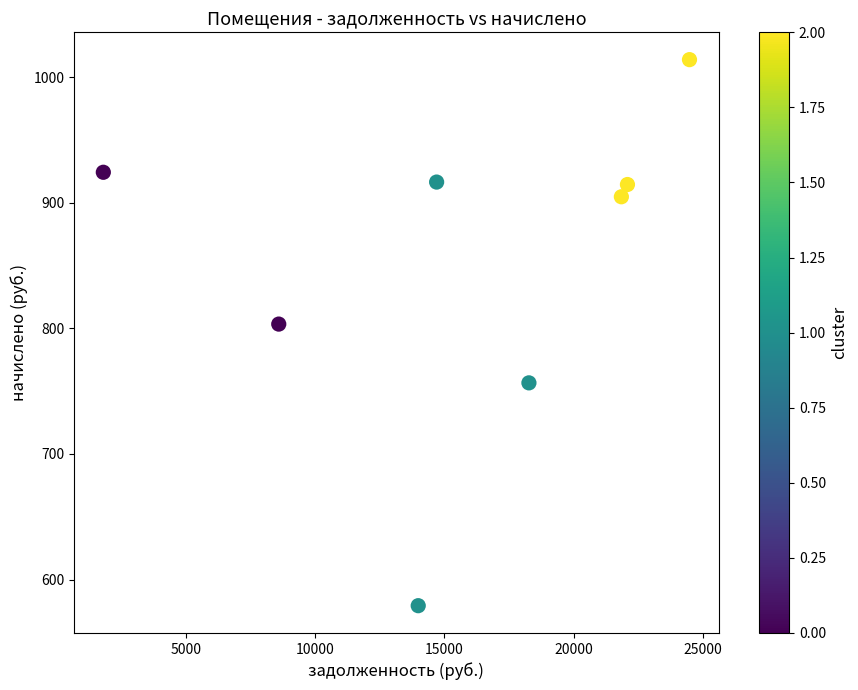

What Y value in the scatter plot is closest to 796?

803.4